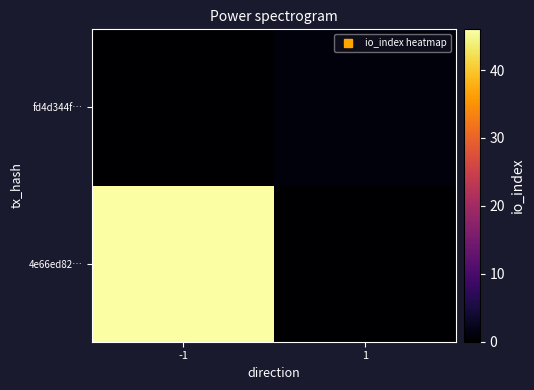

How many data points does each series have?

2